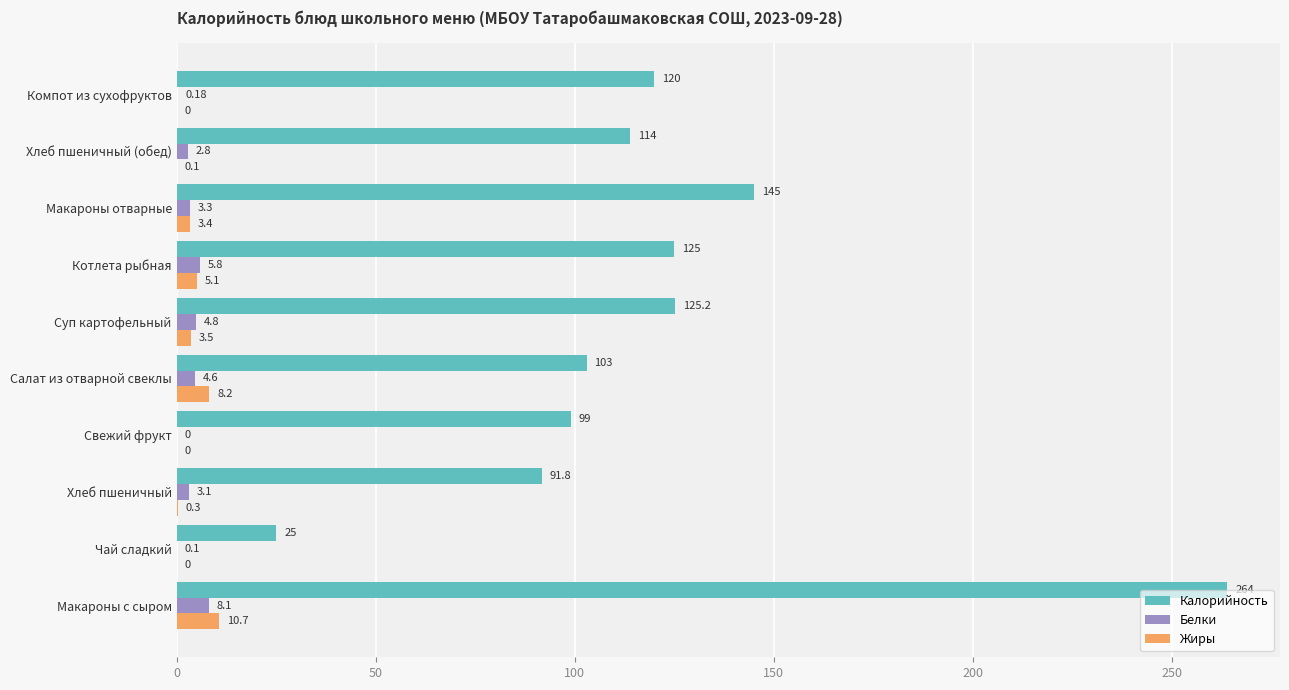

At which label is Калорийность closest to 144?

Макароны отварные